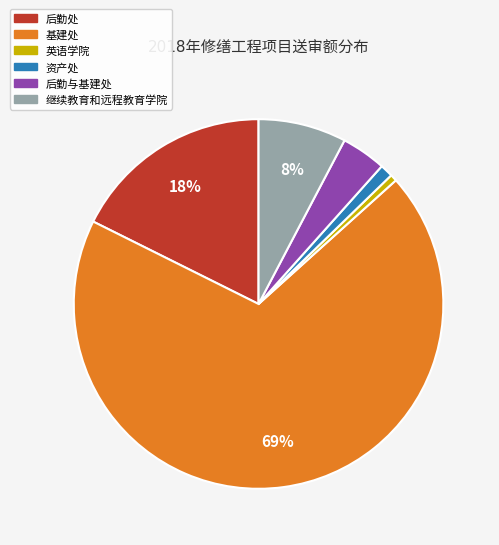

Is there a majority slice in this chart?

Yes